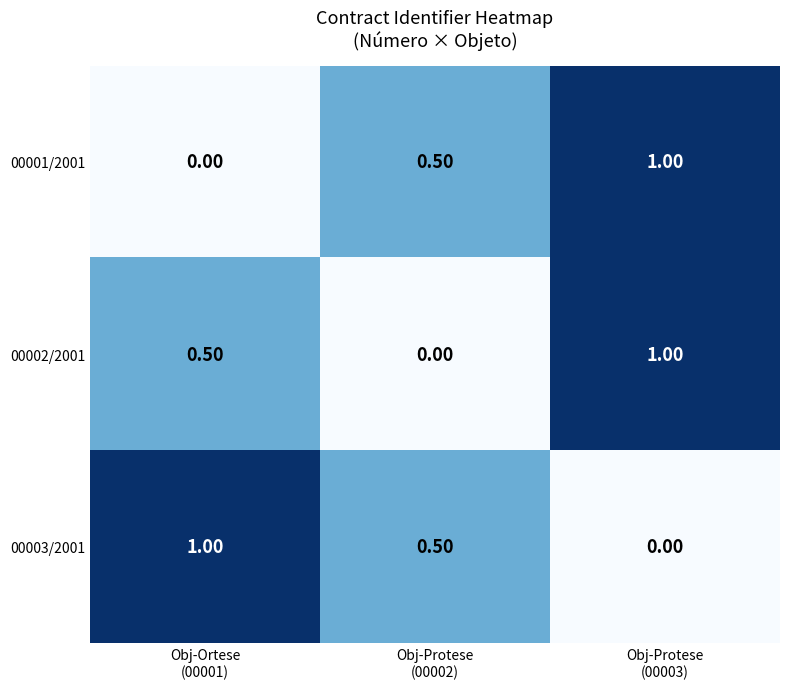

What is the sum of all 00001/2001 values?

1.5